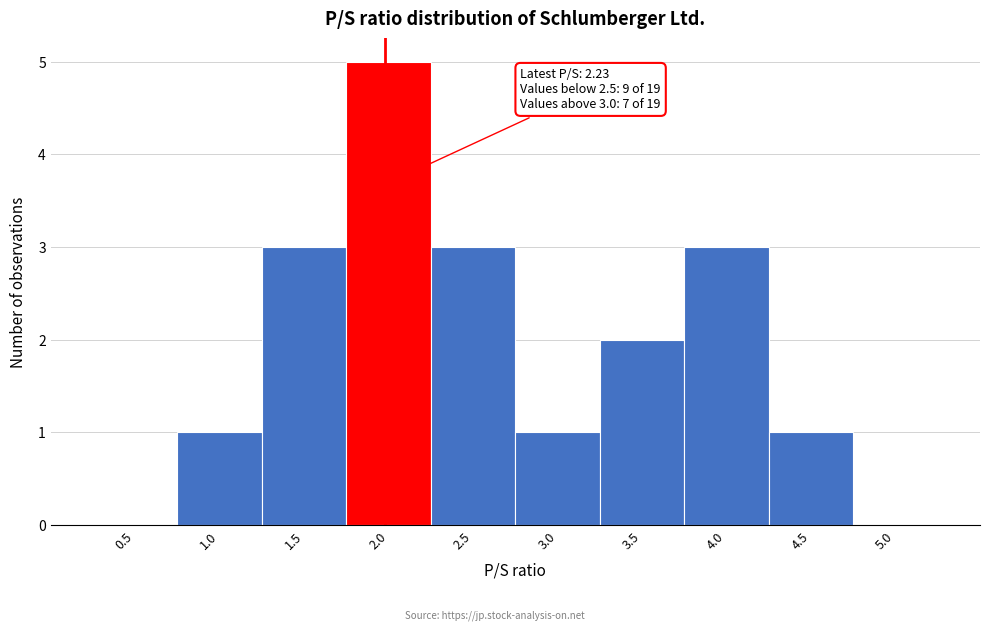

Reading right to left, what are all the values shown in this chart?

5.0=0	4.5=1	4.0=3	3.5=2	3.0=1	2.5=3	2.0=5	1.5=3	1.0=1	0.5=0